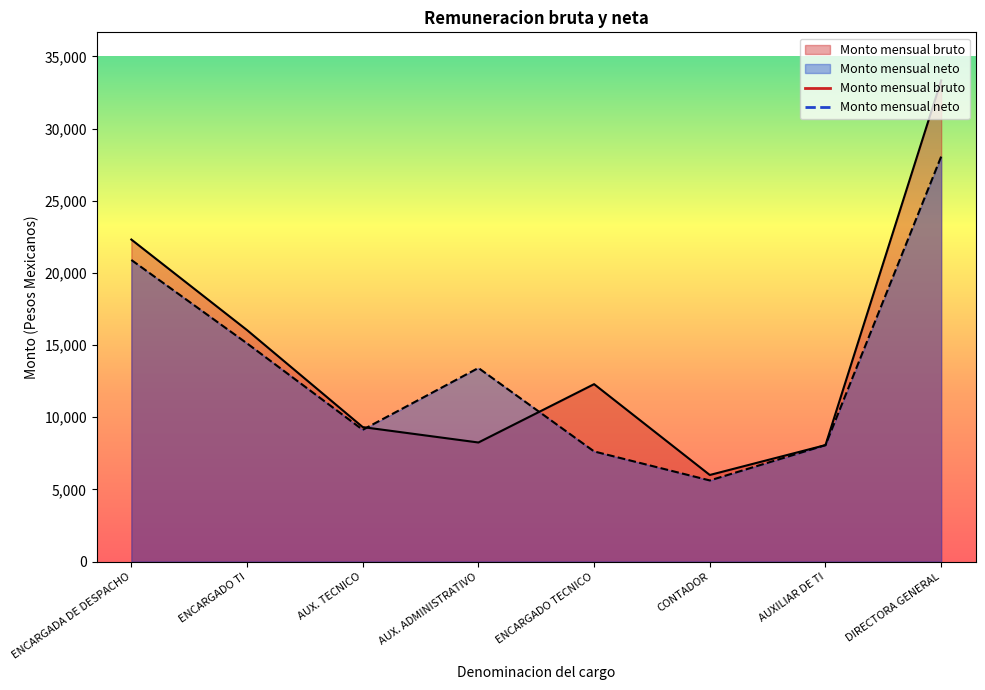

How many times do Monto mensual bruto and Monto mensual neto cross each other?

2